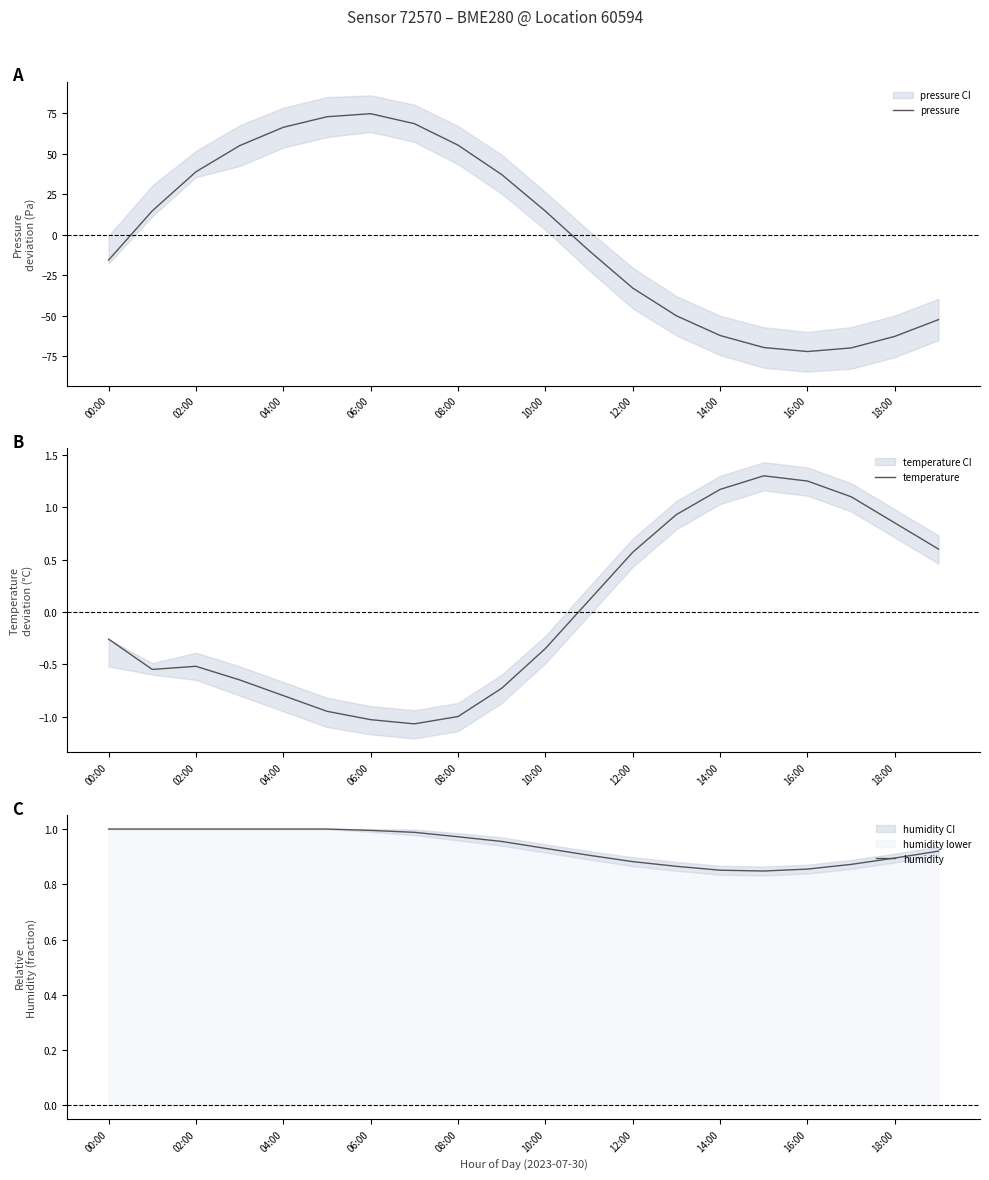

How many lines are shown in the chart?

3